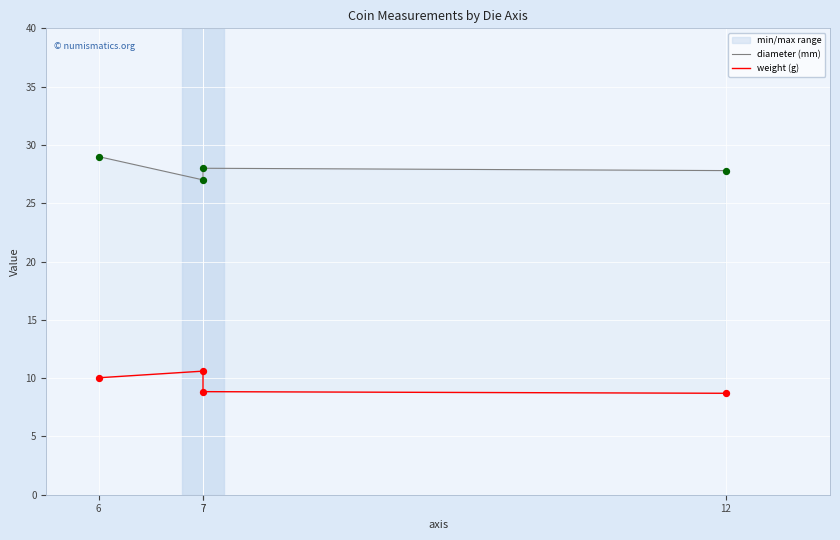

Which series reaches the maximum Y coordinate?

diameter (mm)